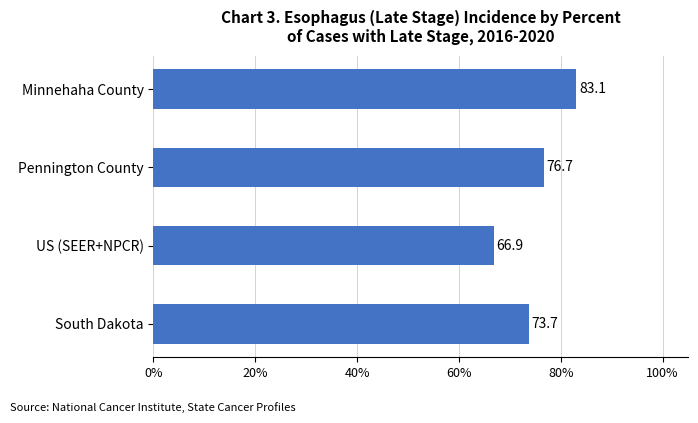

What is the greatest value displayed?

83.1